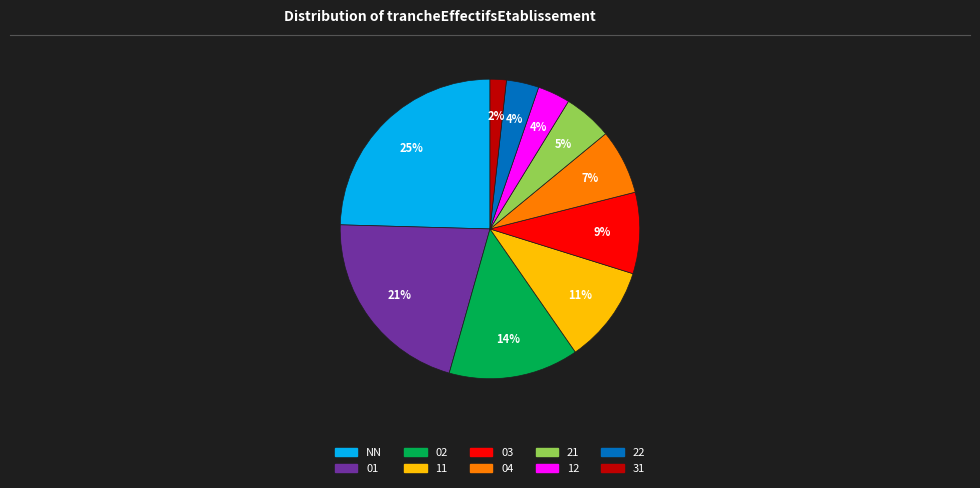

To the nearest percent, what percentage of the pie is 21?

5%